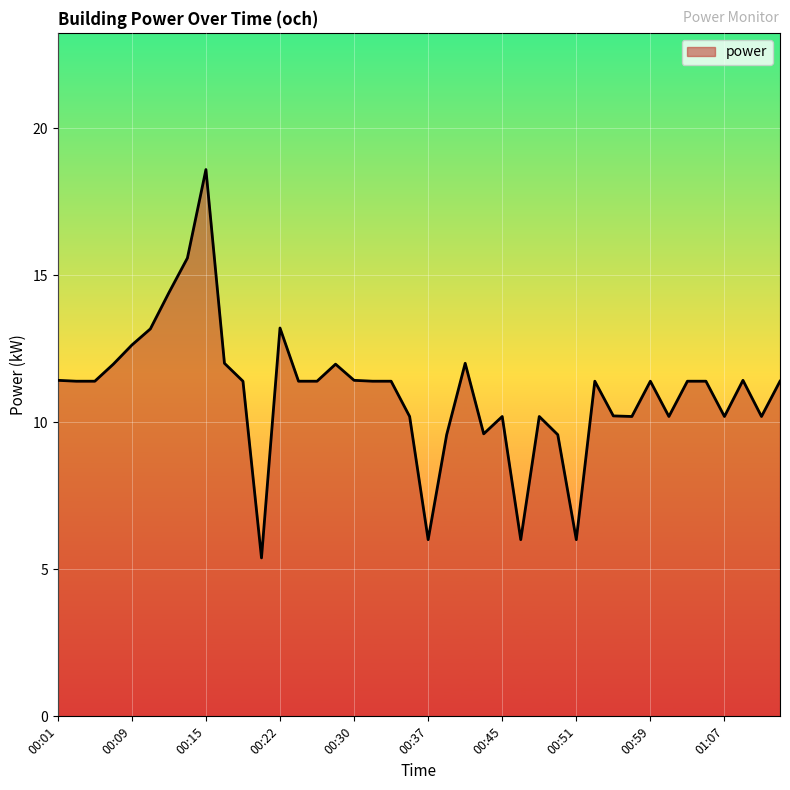

What is the difference between the maximum and minimum values?

13.2